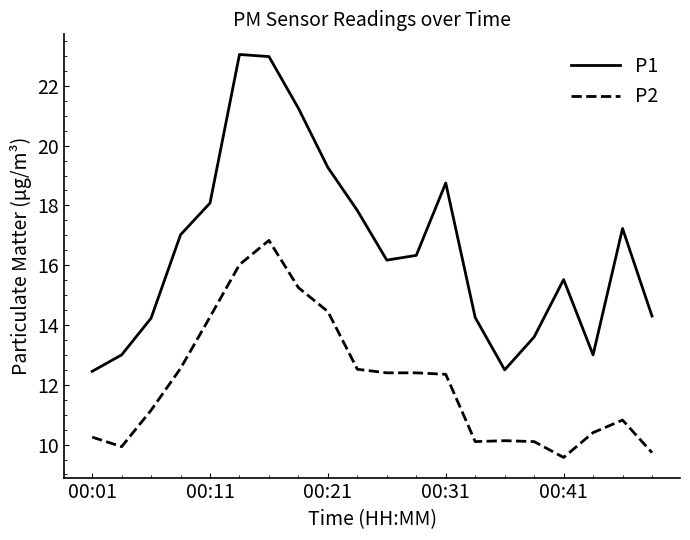

True or false: P2 and P1 cross at least once.

False